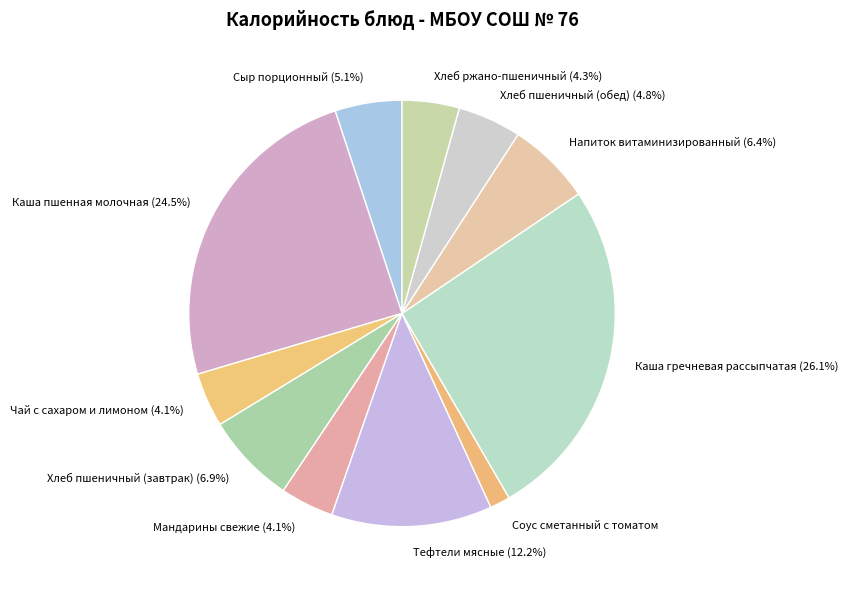

True or false: Мандарины свежие accounts for 10% of the total.

False